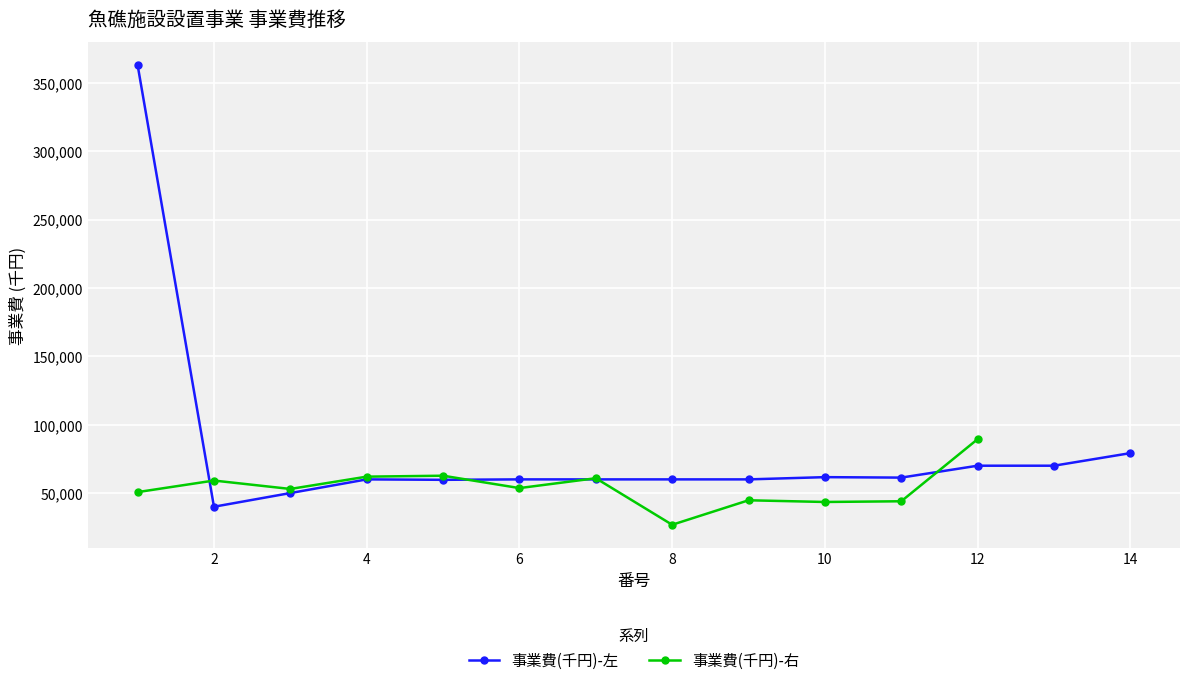

What is the maximum value for 事業費(千円)-左?

363009